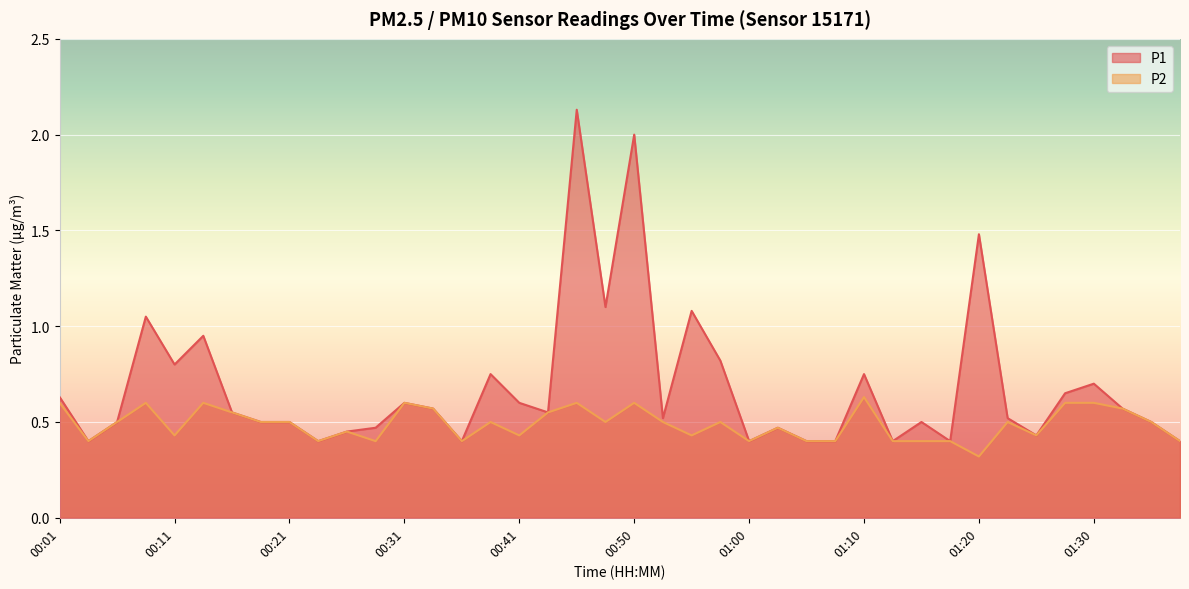

At how many categories does at least one series exceed 1?

6